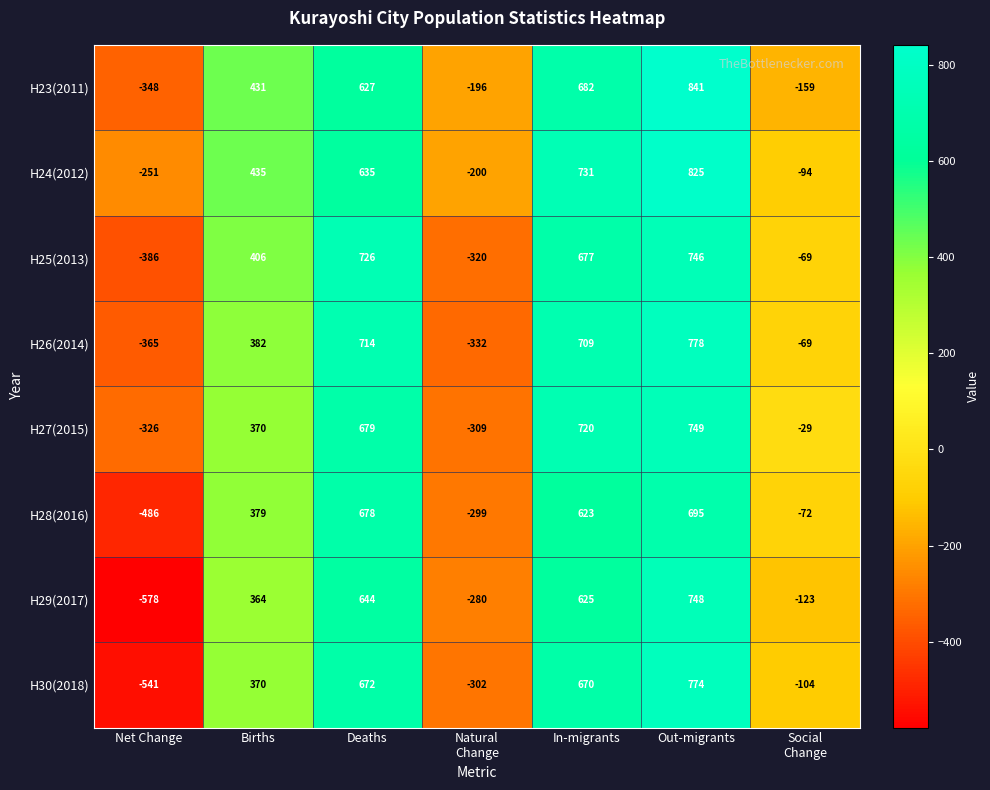

What is the difference between the highest and lowest values at In-migrants?

108